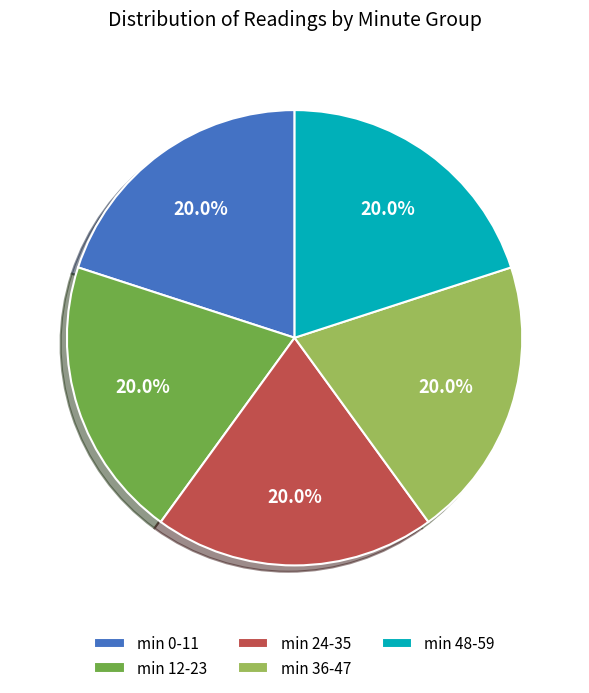

Is there any slice that represents more than half of the pie?

No